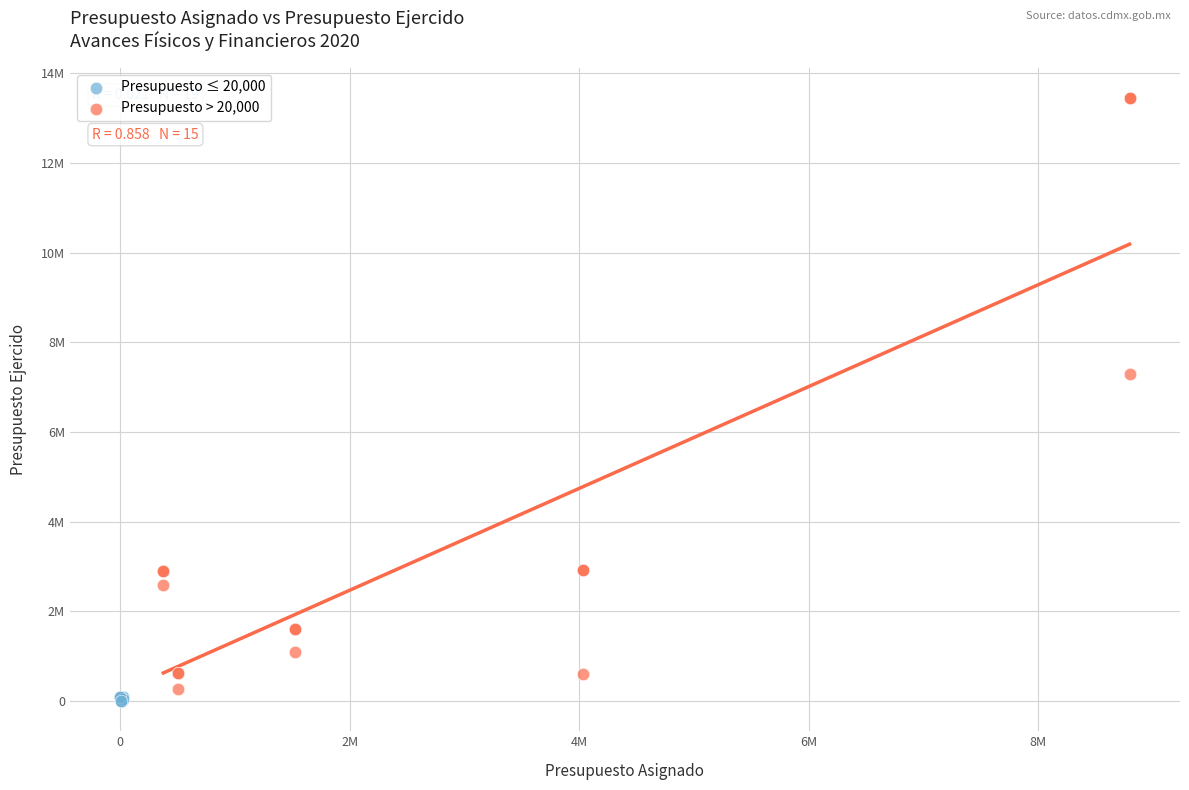

What are all the series names shown in the legend?

Presupuesto ≤ 20,000, Presupuesto > 20,000